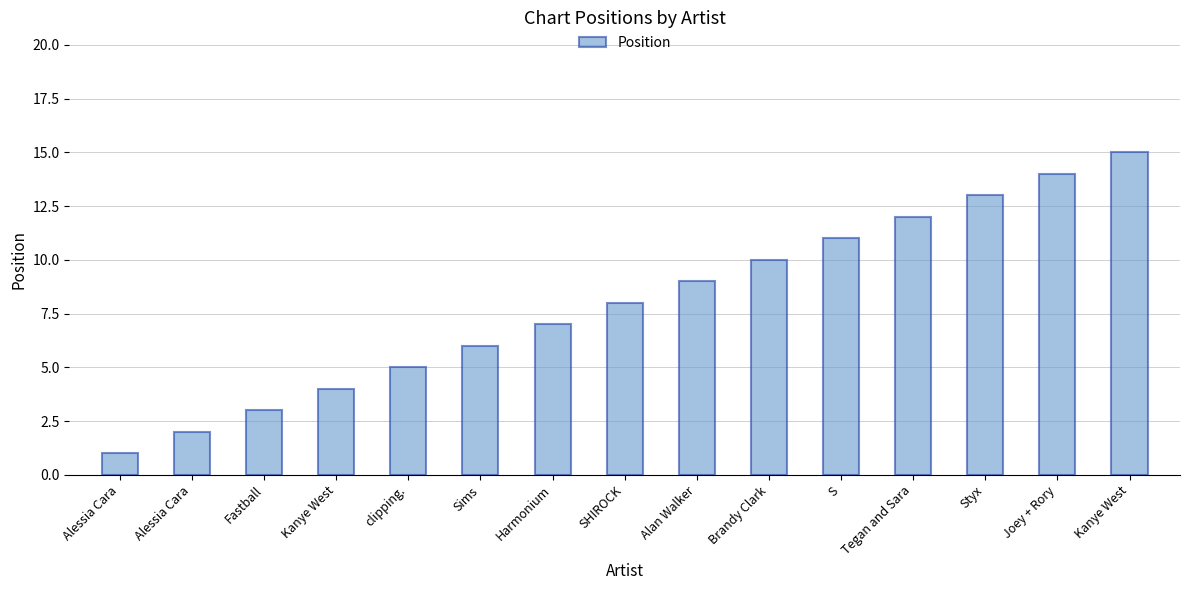

How many data points are less than 8?

7